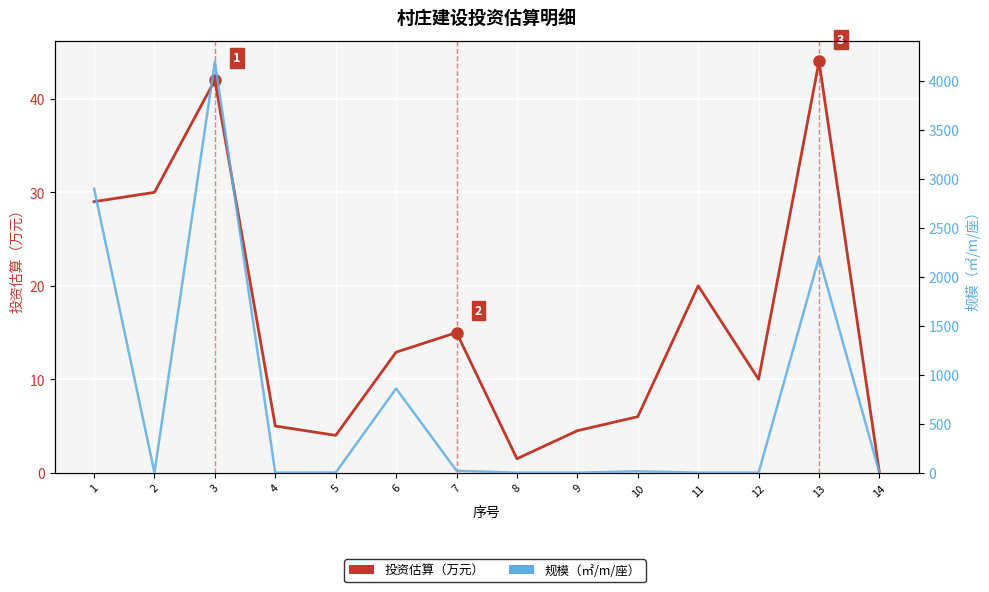

Reading left to right, transcribe all the data shown in this chart.

投资估算（万元）: 29.0	30.0	42.0	5.0	4.0	12.9	15.0	1.5	4.5	6.0	20.0	10.0	44.0	0.0
规模（㎡/m/座）: 2900.0	1.0	4200.0	1.0	2.0	860.0	20.0	1.0	1.0	15.0	1.0	1.0	2200.0	0.0